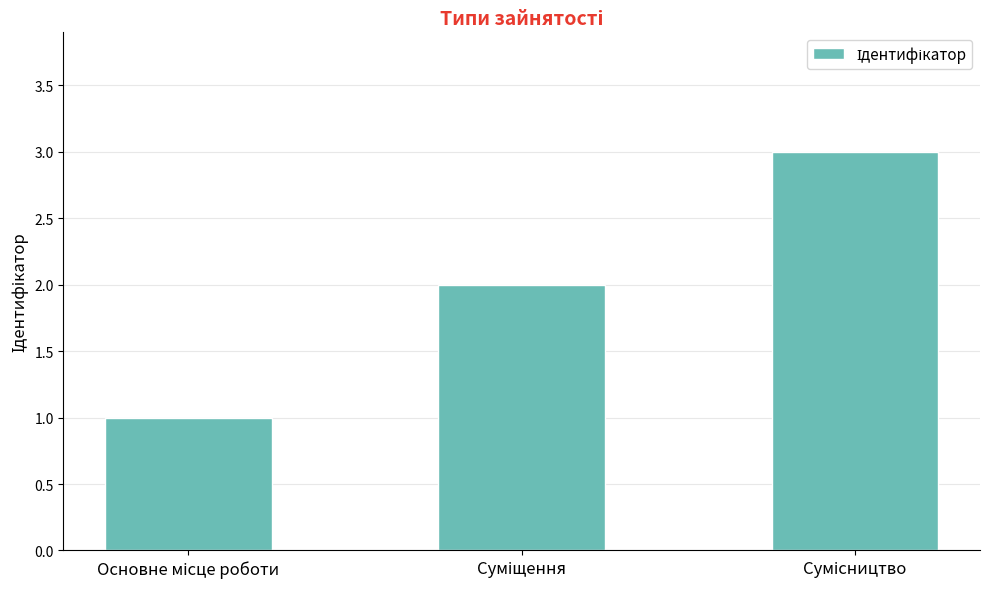

How many series are shown in this chart?

1